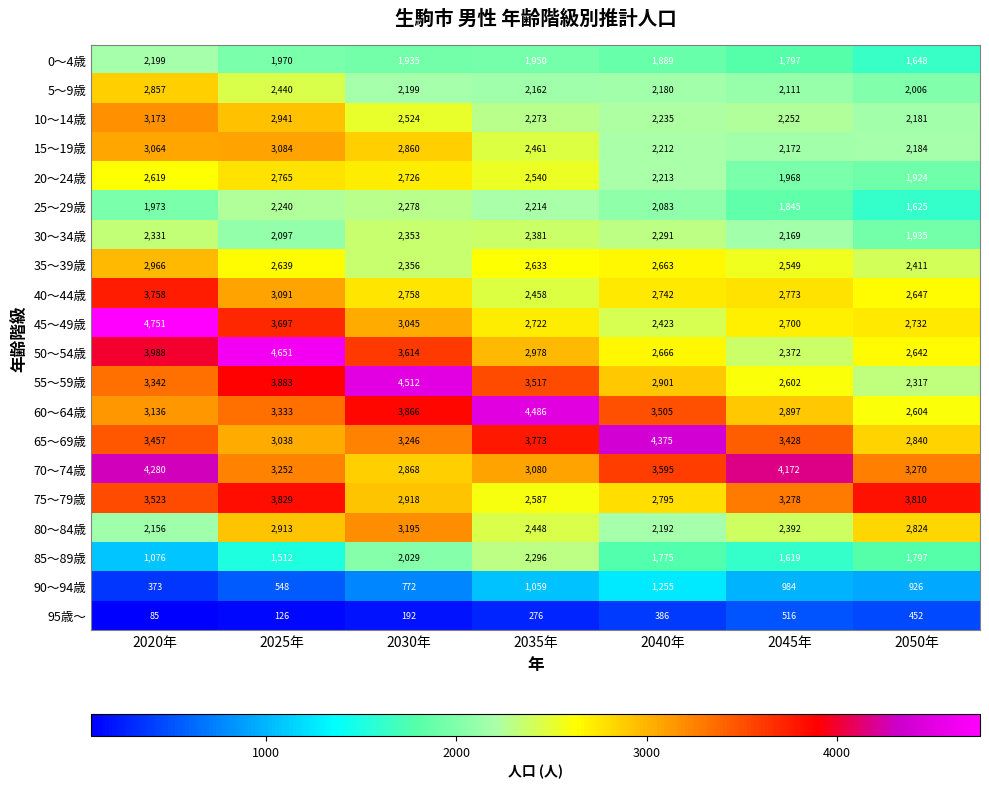

What is the difference between the highest and lowest values at 2020年?

4666